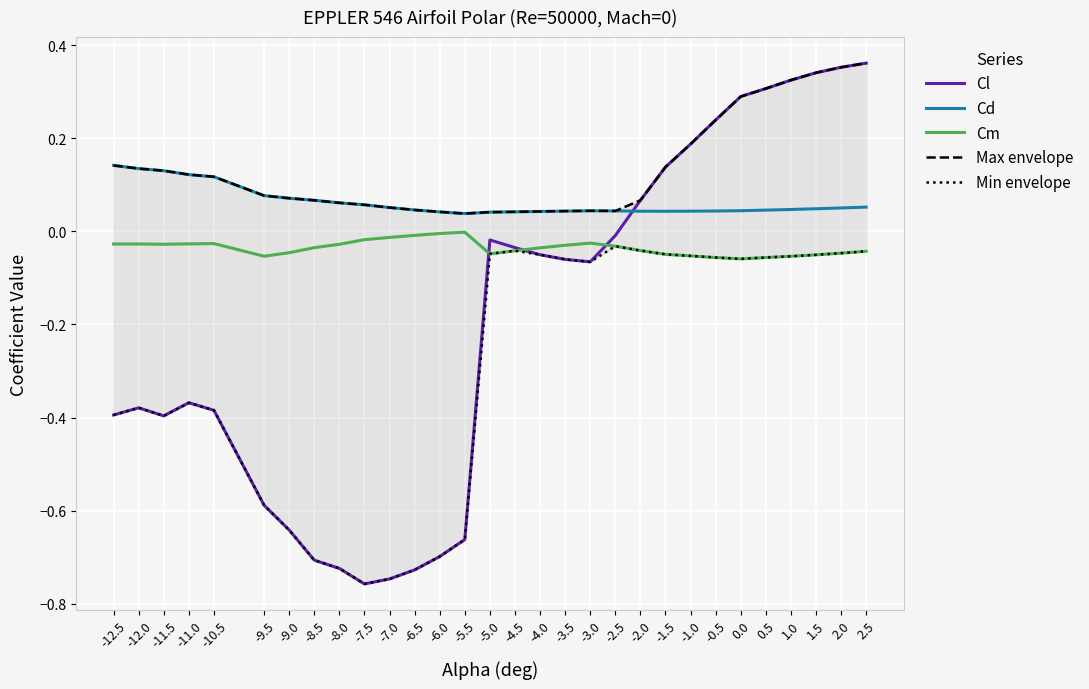

Read the Min envelope value at 1.5.

-0.1